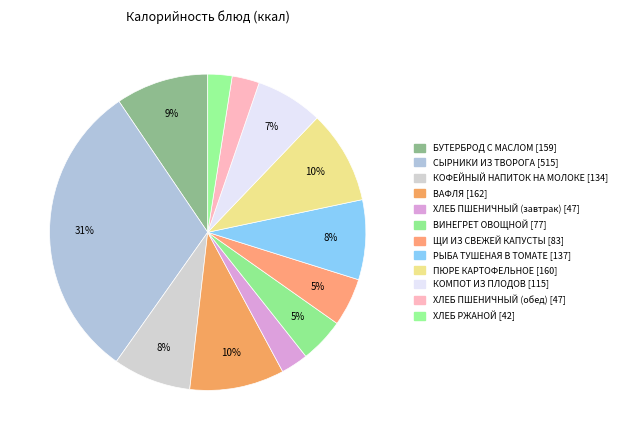

Count the number of slices in the pie.

12